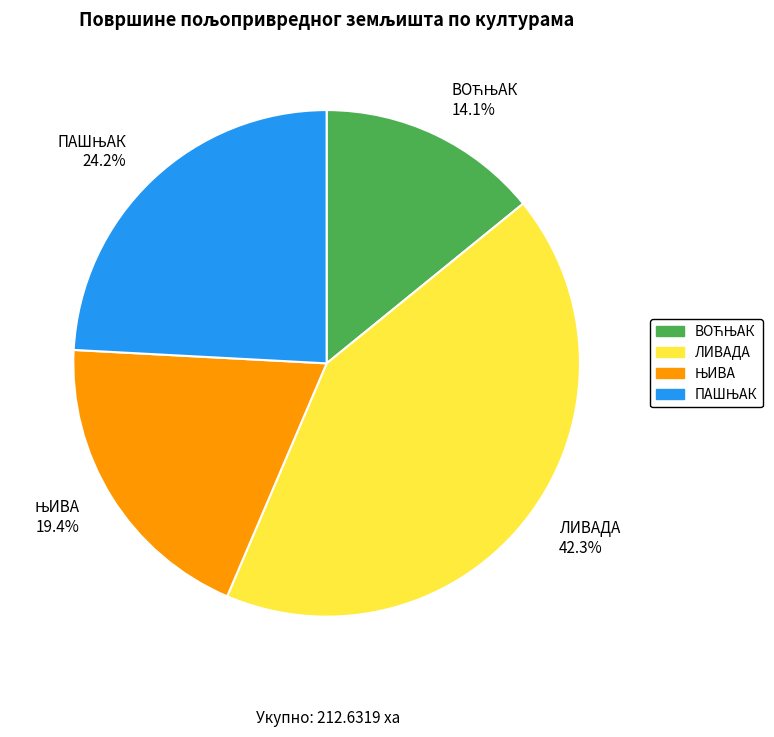

Is there a majority slice in this chart?

No